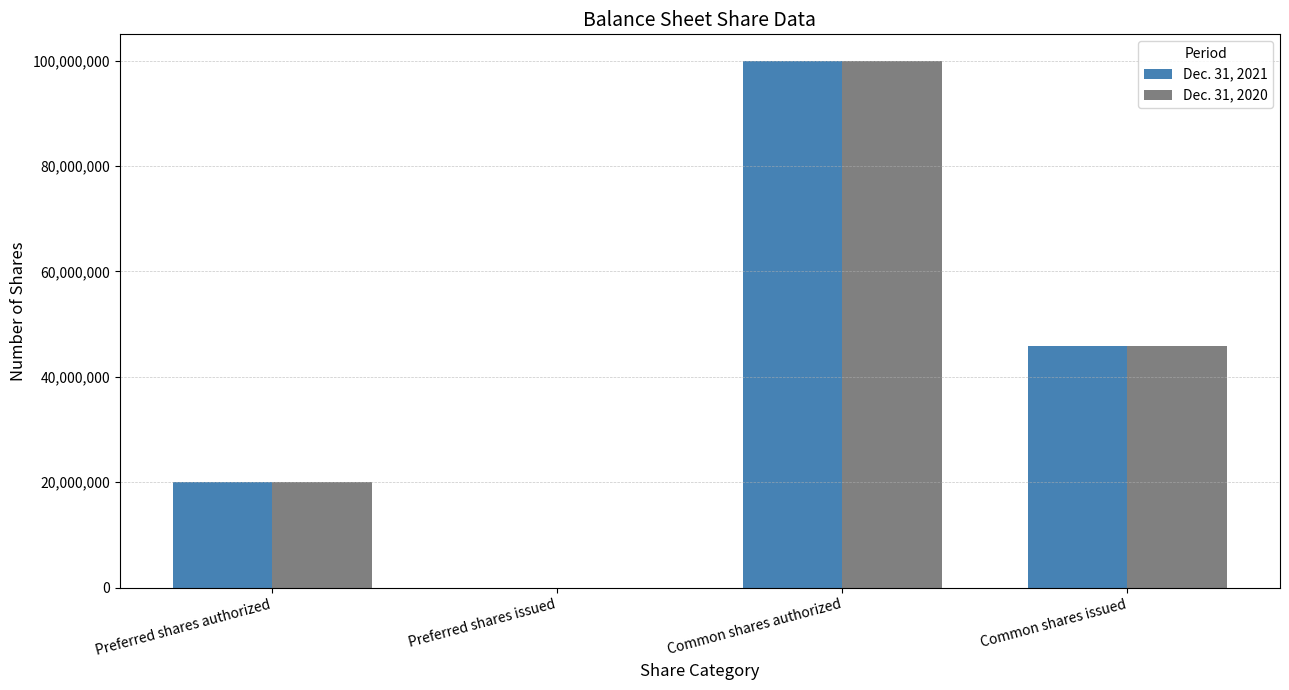

Count the number of categories in the chart.

4